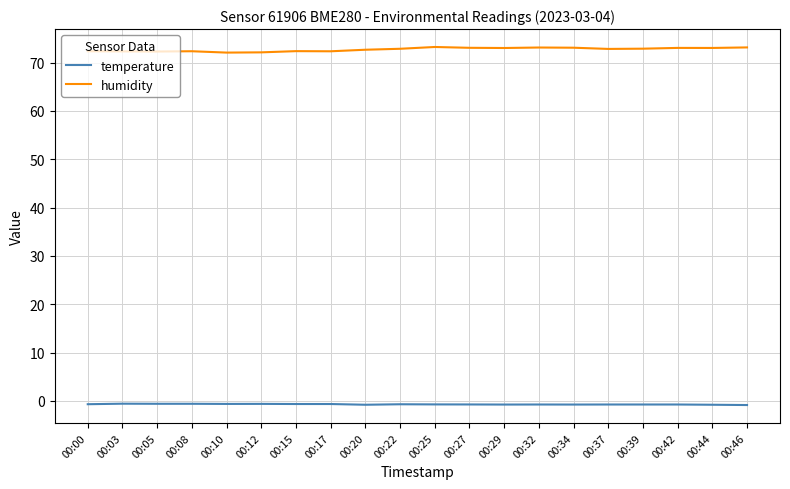

The humidity series shows 72.7 at 00:20. True or false?

True